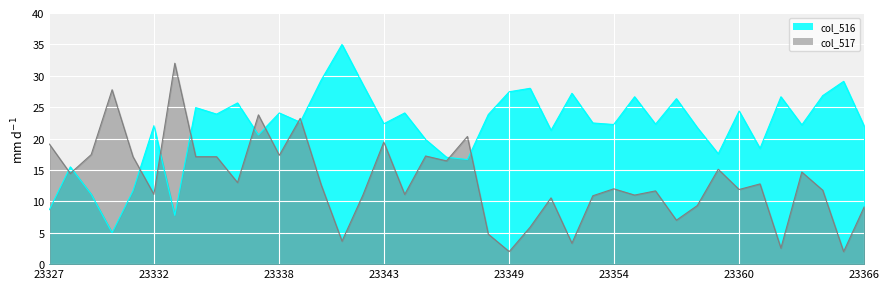

Reading left to right, what are all the values shown in this chart?

col_516: 23327=8.7	23328=15.5	23329=11.1	23330=5.0	23331=11.7	23332=22.1	23333=7.8	23334=24.9	23335=23.9	23336=25.7	23337=20.6	23338=24.1	23339=22.6	23340=29.3	23341=35.0	23342=28.6	23343=22.4	23344=24.1	23345=19.8	23346=17.0	23347=16.7	23348=23.8	23349=27.5	23350=28.0	23351=21.3	23352=27.2	23353=22.5	23354=22.2	23355=26.7	23356=22.3	23357=26.3	23358=21.7	23359=17.6	23360=24.4	23361=18.4	23362=26.7	23363=22.2	23364=26.8	23365=29.1	23366=21.9
col_517: 23327=19.1	23328=14.4	23329=17.4	23330=27.8	23331=17.1	23332=11.1	23333=32.0	23334=17.1	23335=17.1	23336=13.0	23337=23.8	23338=17.3	23339=23.2	23340=12.7	23341=3.7	23342=11.0	23343=19.4	23344=11.1	23345=17.2	23346=16.4	23347=20.3	23348=4.8	23349=2.0	23350=5.9	23351=10.6	23352=3.3	23353=10.9	23354=12.0	23355=11.0	23356=11.7	23357=7.0	23358=9.3	23359=15.1	23360=11.9	23361=12.8	23362=2.6	23363=14.7	23364=11.8	23365=2.0	23366=9.2